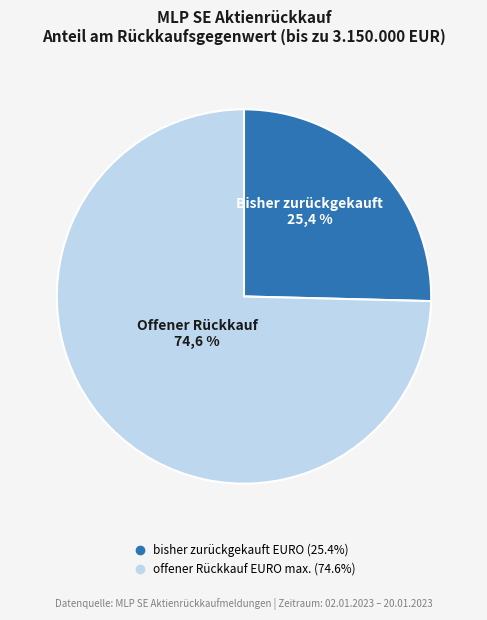

To the nearest percent, what is the difference between the bisher zurückgekauft EURO: and offener Rückkauf EURO max.: slice percentages?

49%